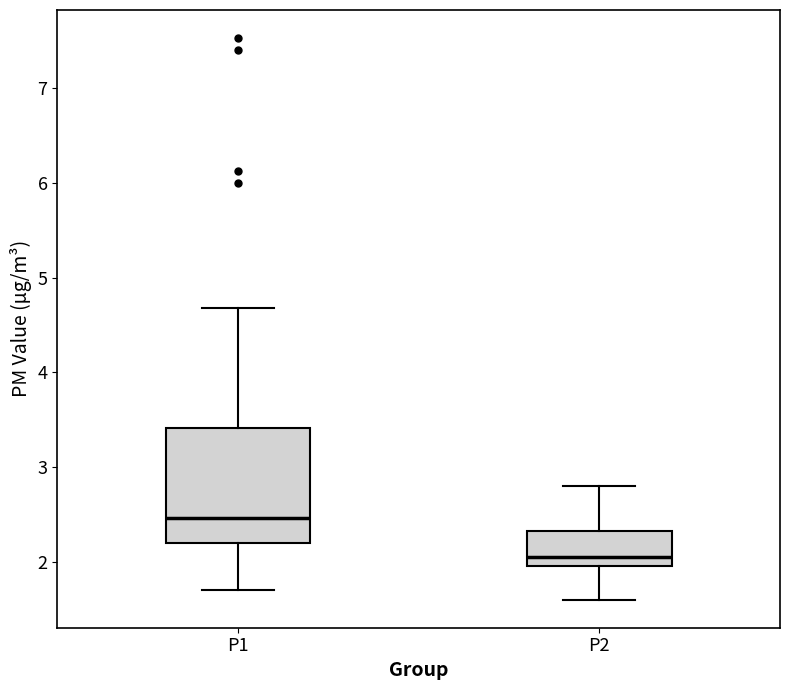

Reading left to right, transcribe this box plot: for each box, give where its median line is, the range the box spans, and where its two whiskers end, as read against the y-axis. The values are not printed on the chart, so give them approximately, as read against the axis.

P1: median 2.5, box 2.2 to 3.4, whiskers 1.7 to 4.7
P2: median 2.1, box 2.0 to 2.3, whiskers 1.6 to 2.8